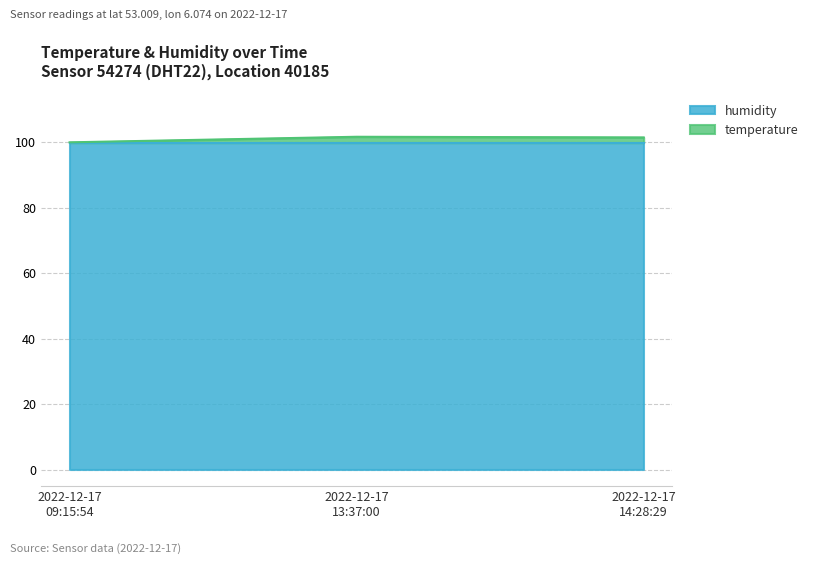

What is the highest value of the humidity series?

99.9